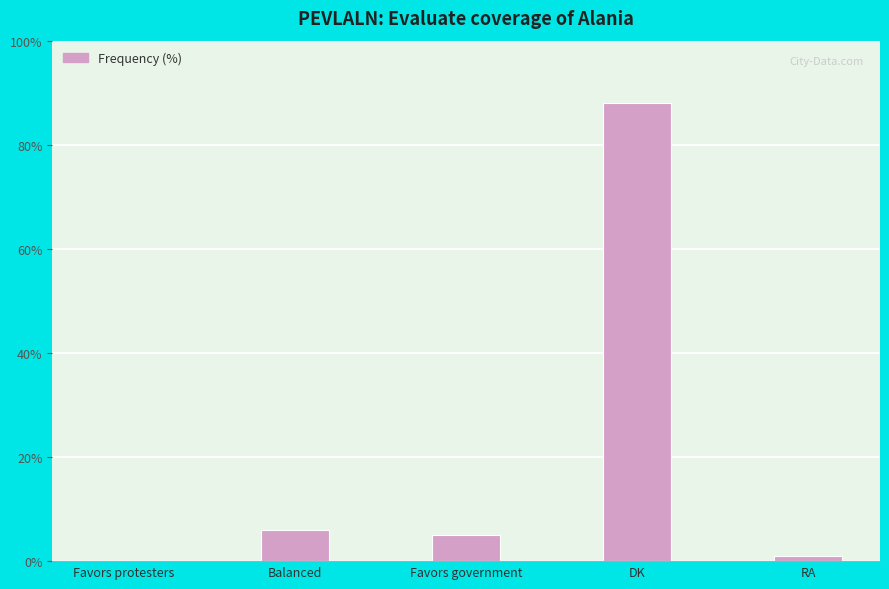

What is the change in value from Favors protesters to Favors government?

+5